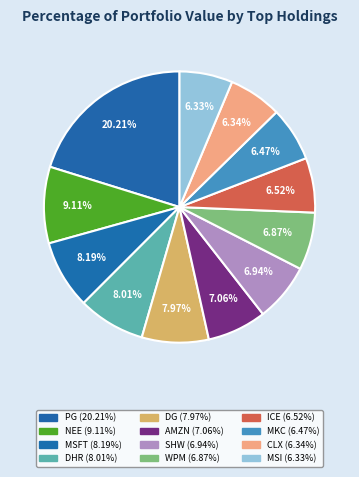

What percentage is NOT represented by ICE?

93.5%